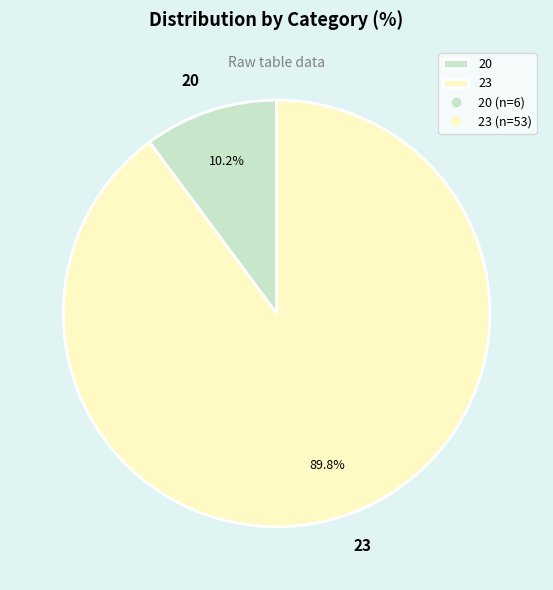

To the nearest percent, what is the combined percentage of 23 and 20?

100%